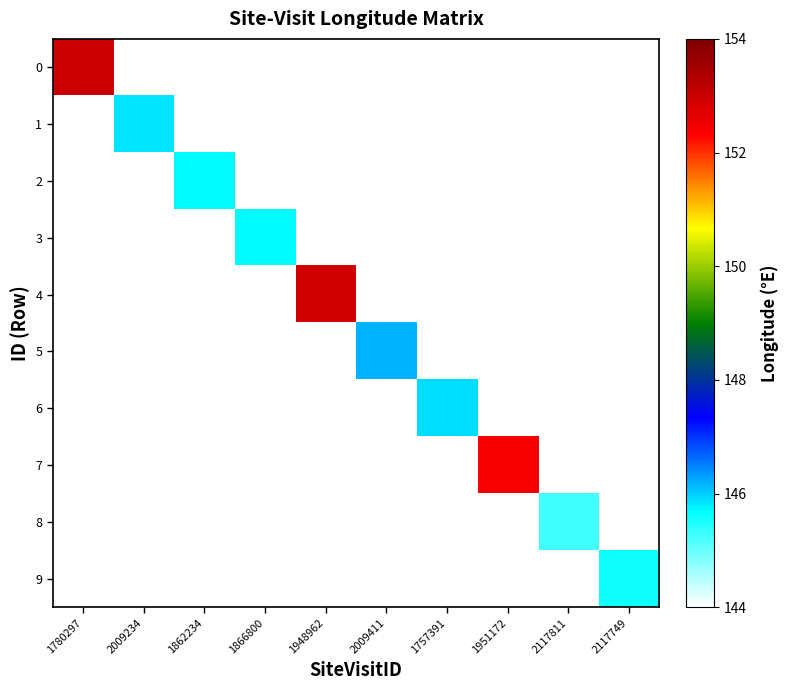

Which label corresponds to the largest value in the chart?

1780297